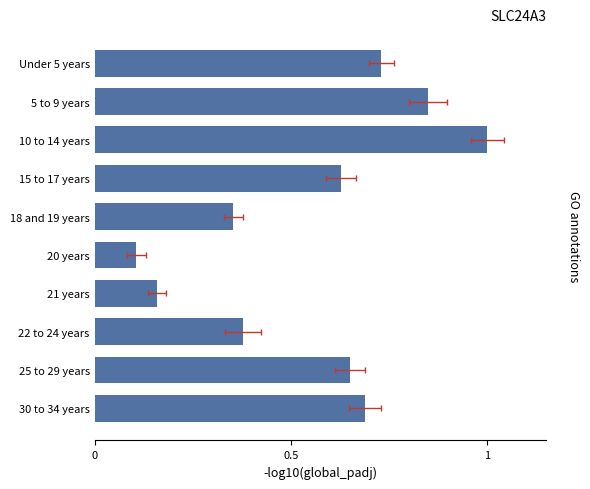

What is the smallest value displayed?

0.1